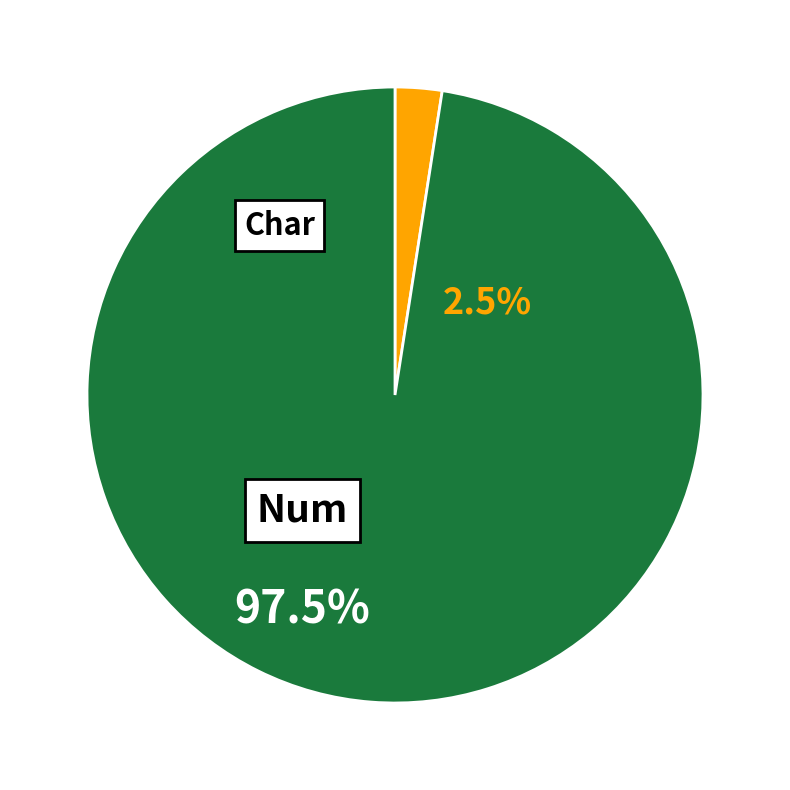

To the nearest percent, what is the combined percentage of Num and Char?

100%